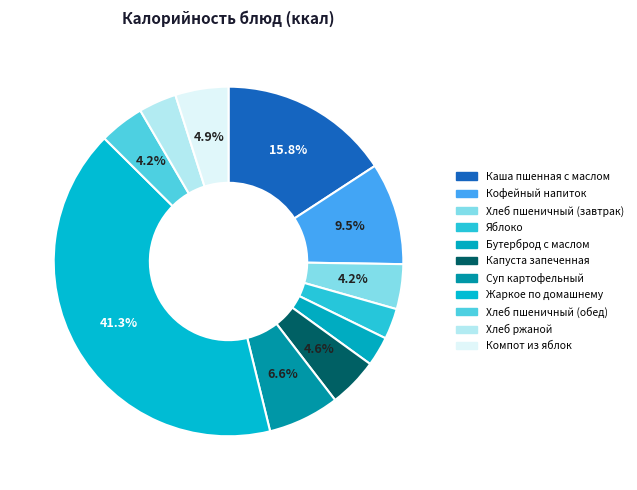

Does Хлеб пшеничный (обед) represent more than half of the total?

No